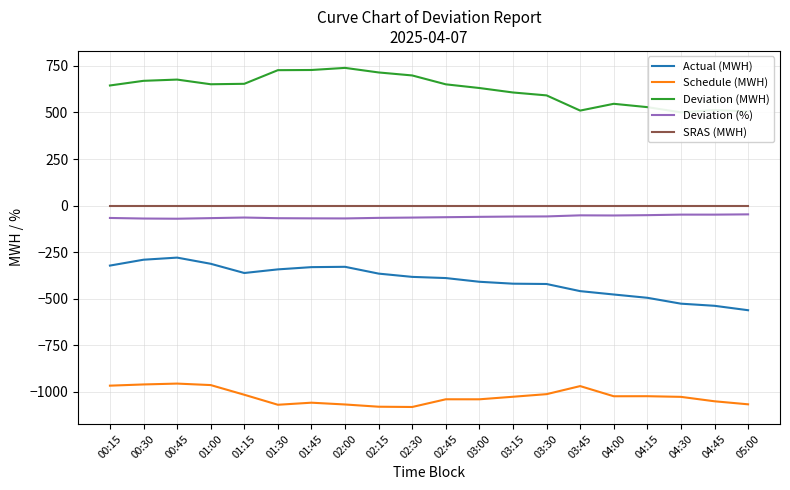

In Deviation (%), how many points are lower than both neighbors (excluding endpoints)?

4